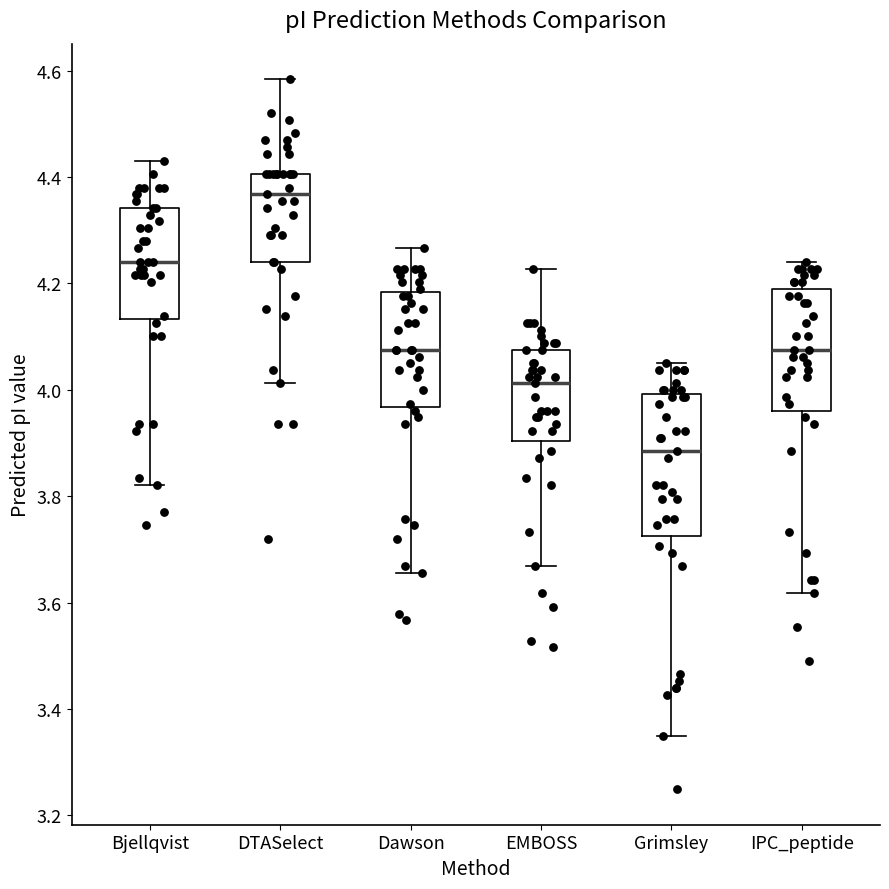

Where does the lower whisker of the box for Grimsley end on the y-axis? The values are not printed on the chart, so give them approximately, as read against the axis.

3.36